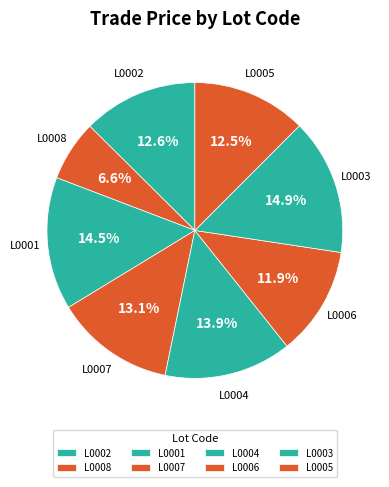

Count the number of slices in the pie.

8